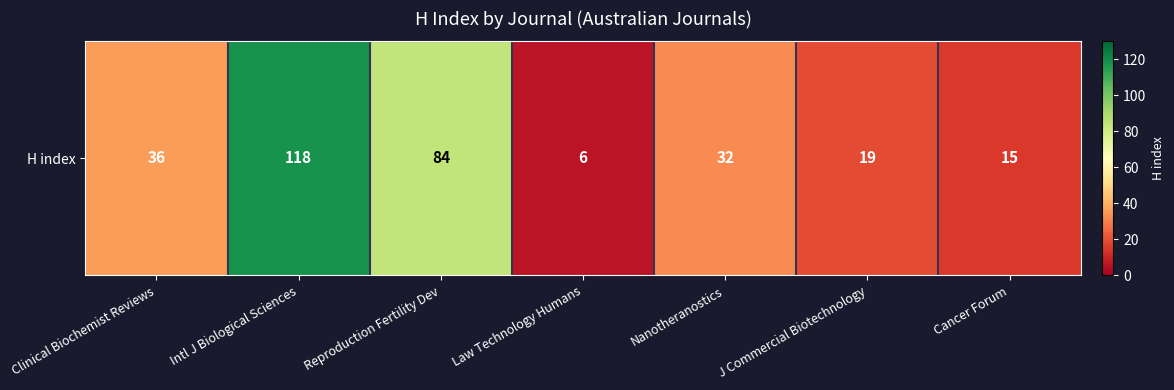

Reading left to right, what are all the values shown in this chart?

36	118	84	6	32	19	15